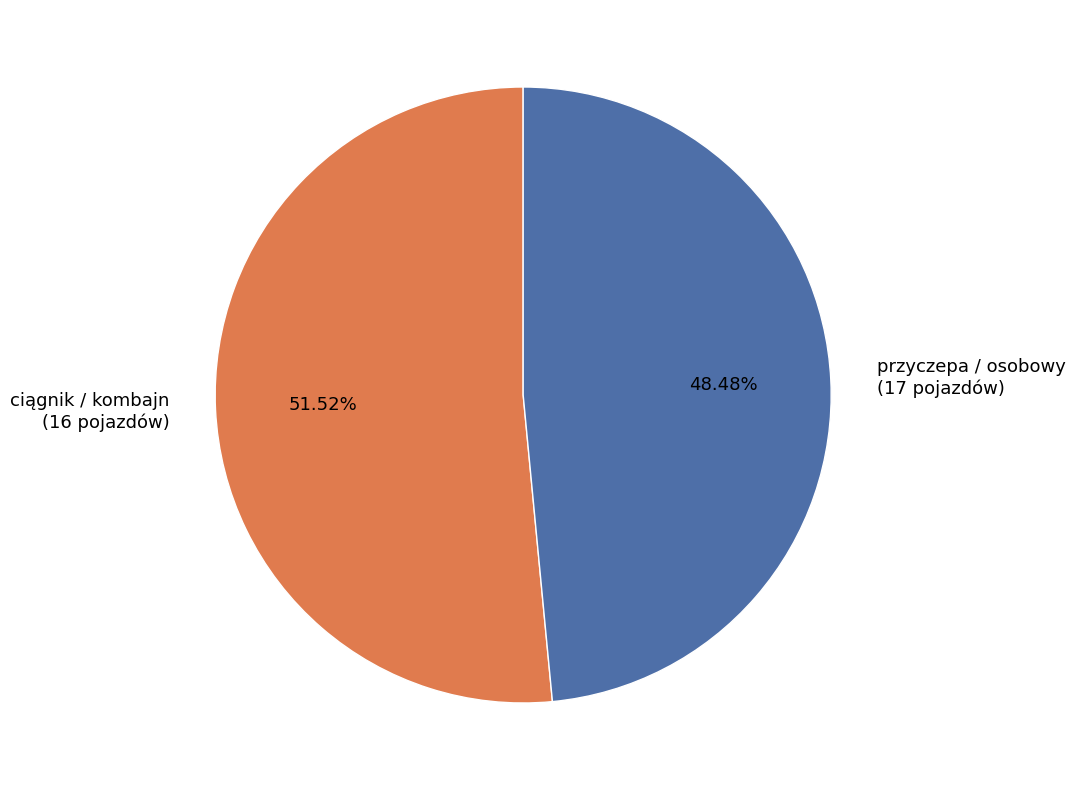

Is there a majority slice in this chart?

Yes